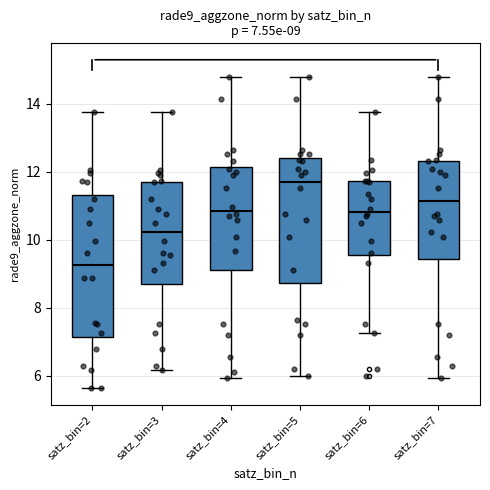

Which box is the tallest, from its lower edge to its upper edge?

satz_bin=2